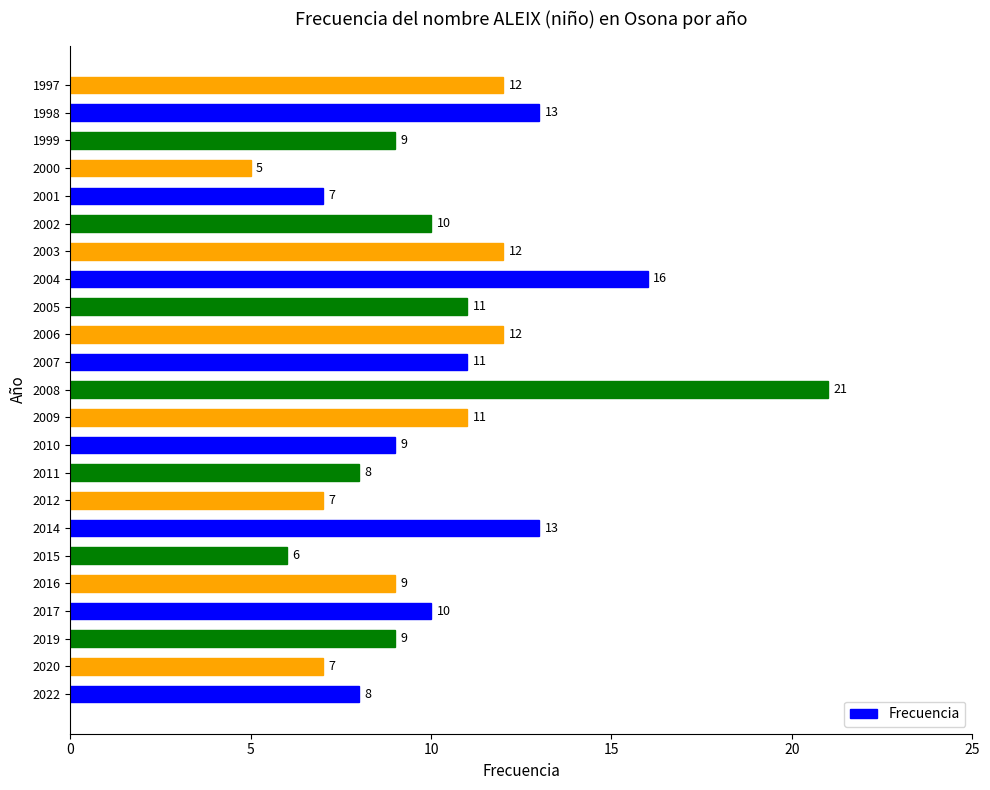

What is the sum of all values?

236